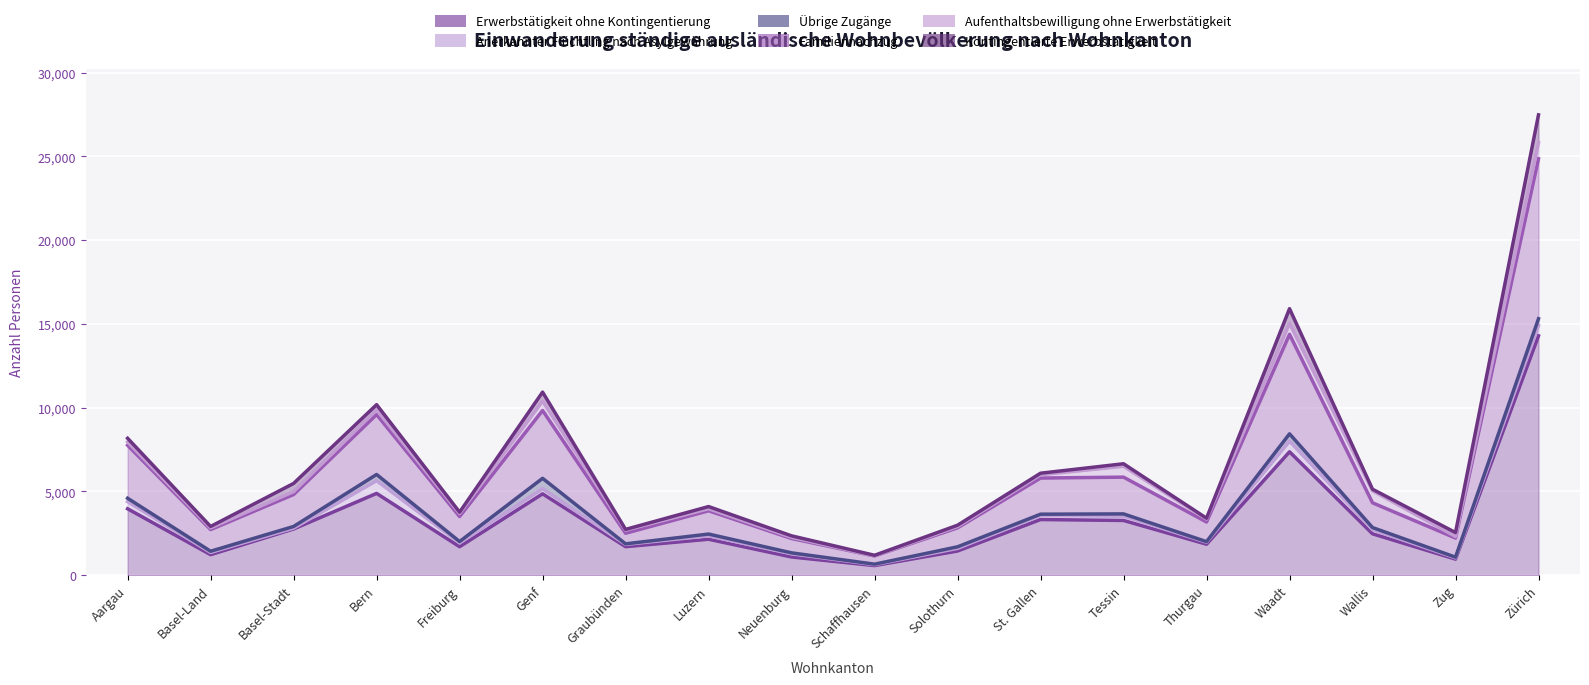

Where is Familiennachzug nearest to the value 13004?

Waadt